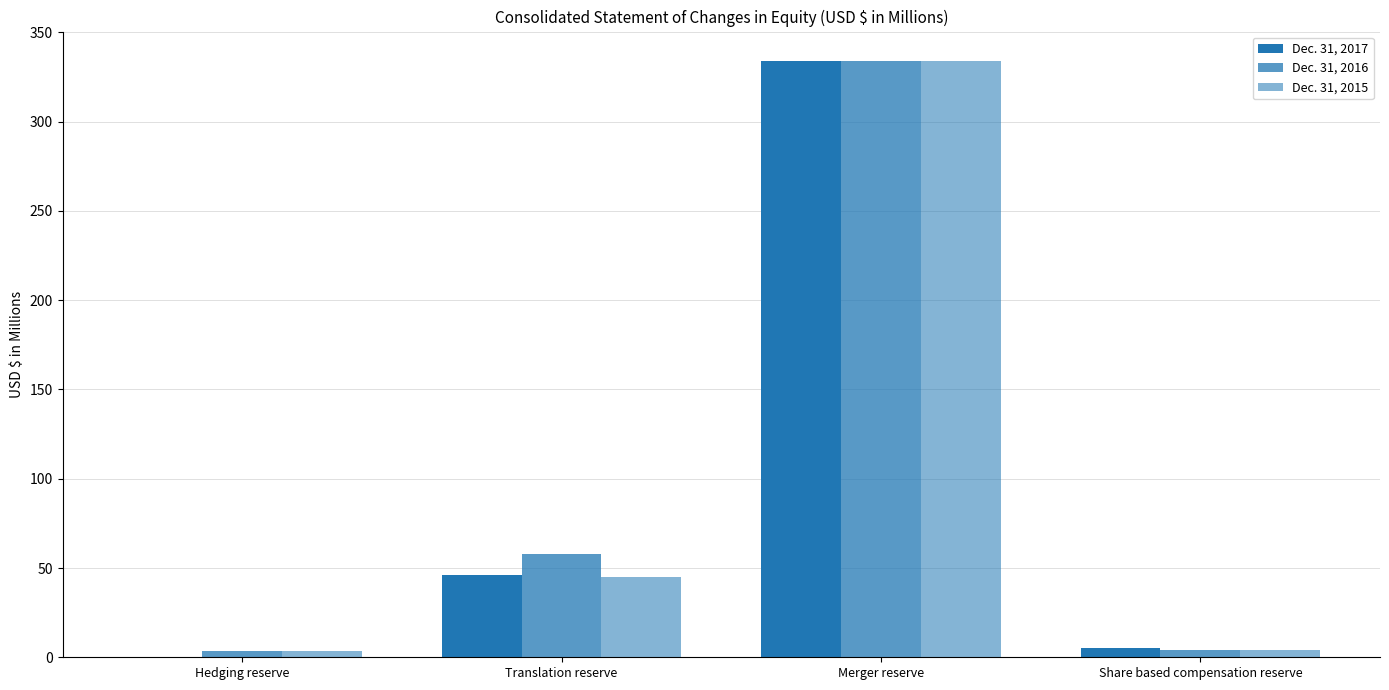

Reading right to left, list all the values displayed in this chart.

Dec. 31, 2017: 5.4	333.8	46.3	0.2
Dec. 31, 2016: 3.8	333.8	57.9	3.3
Dec. 31, 2015: 4.1	333.8	44.8	3.5